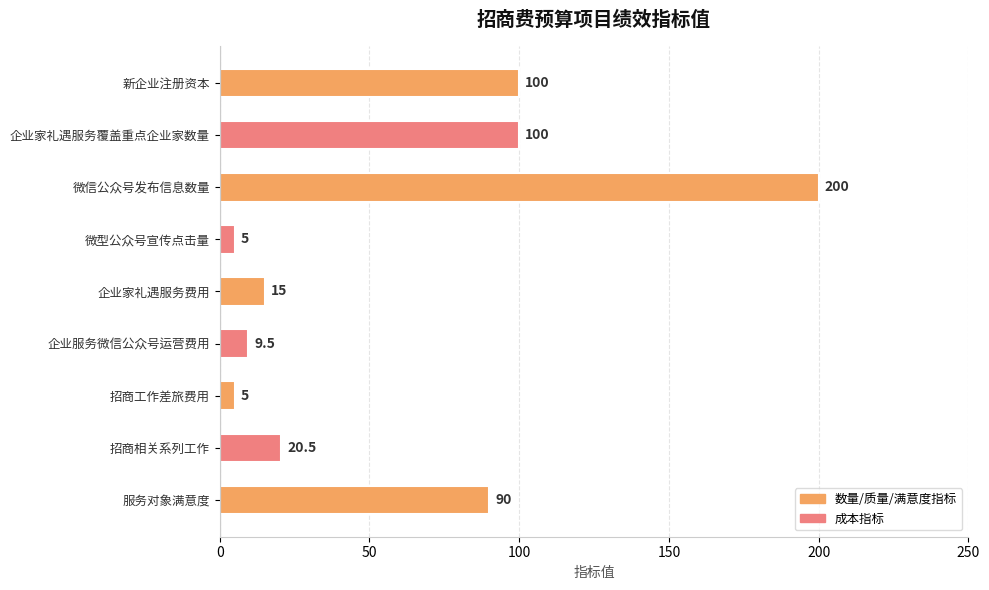

What is the label of the 5th bar from the top?

企业家礼遇服务费用